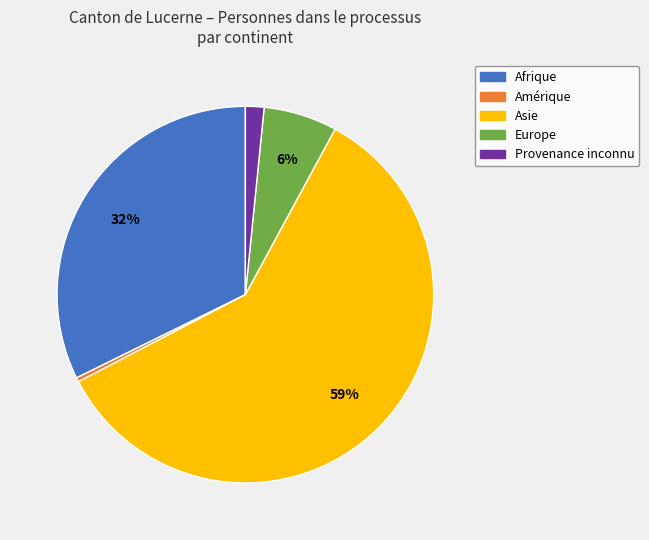

Does Europe account for over 50% of the chart?

No